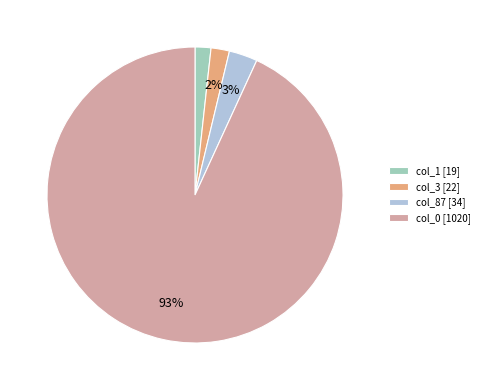

Is the sum of col_3 [22] and col_1 [19] greater than half?

No